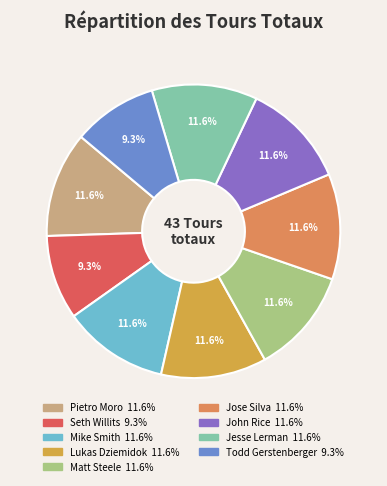

Does any single category account for the majority?

No